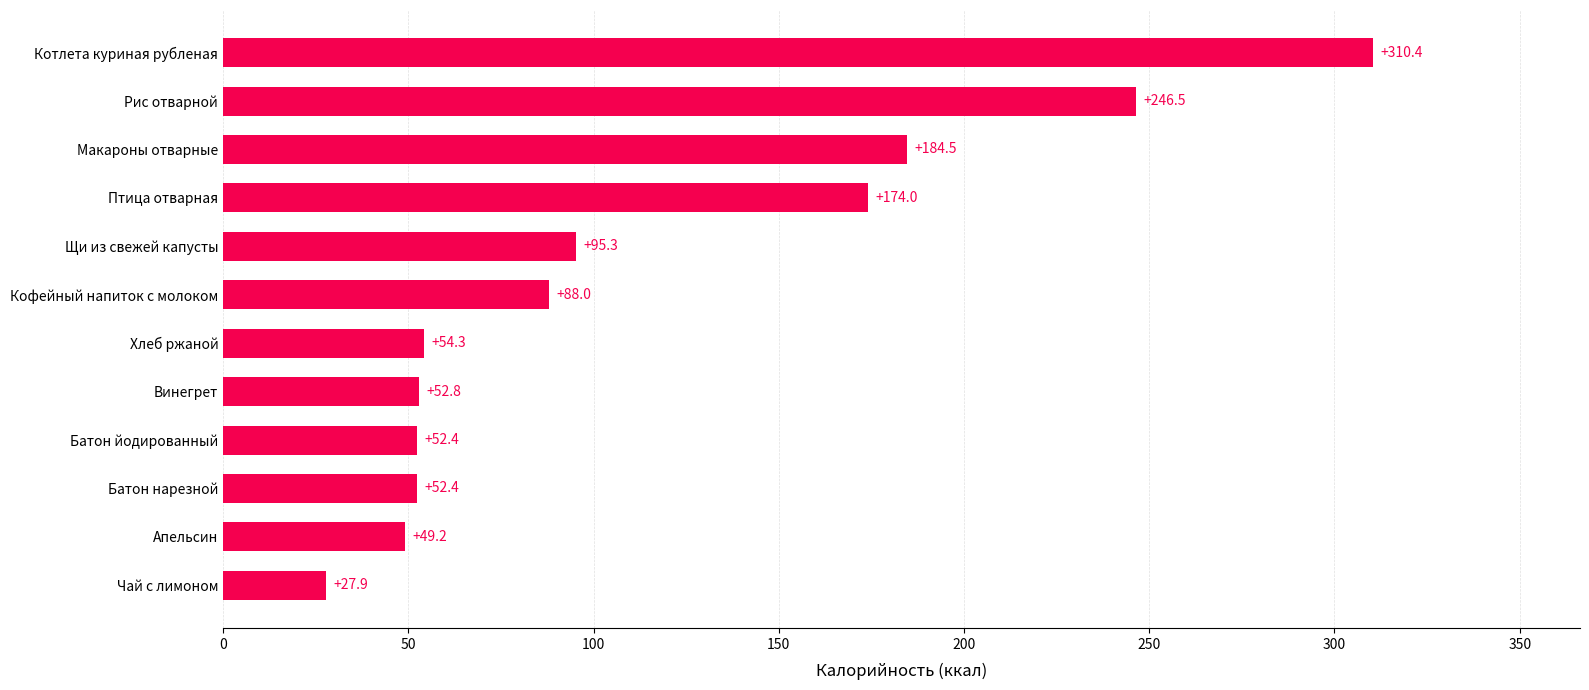

True or false: the data shows 52.1 at Кофейный напиток с молоком.

False